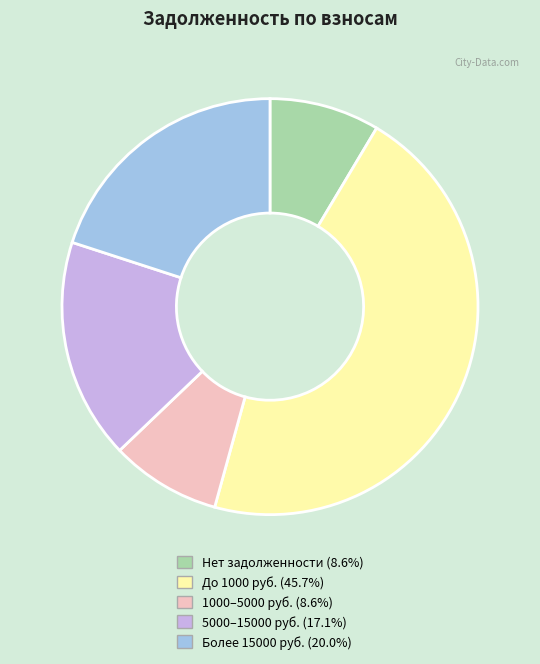

Is there a majority slice in this chart?

No